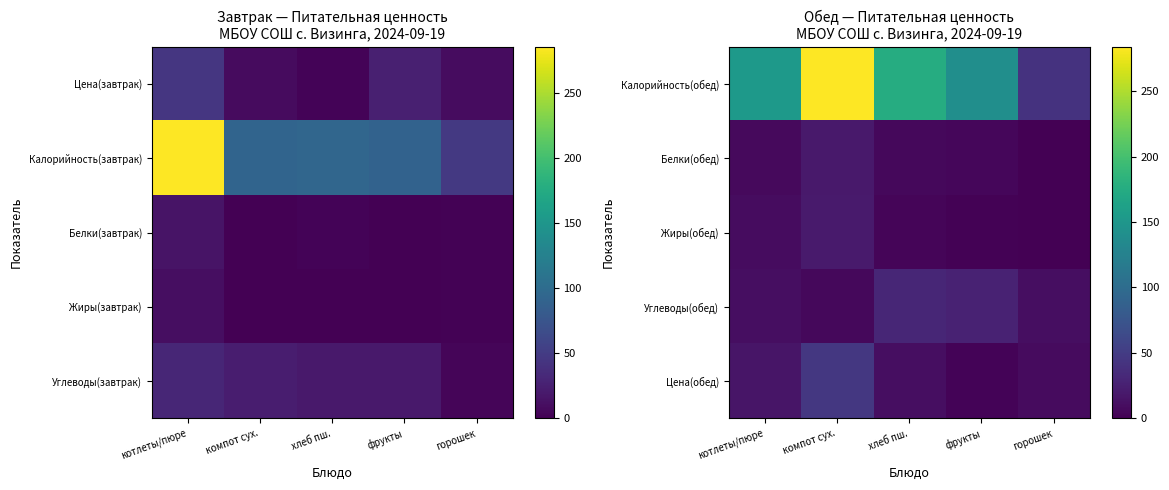

Is the value of Углеводы(обед) at фрукты greater than the value of Белки(обед) at горошек?

Yes